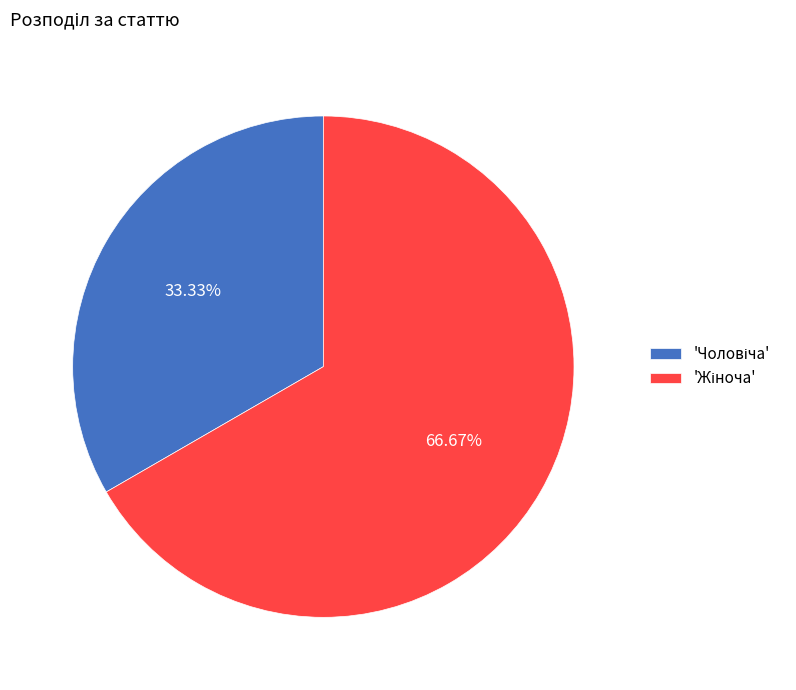

How many slices are in this pie chart?

2